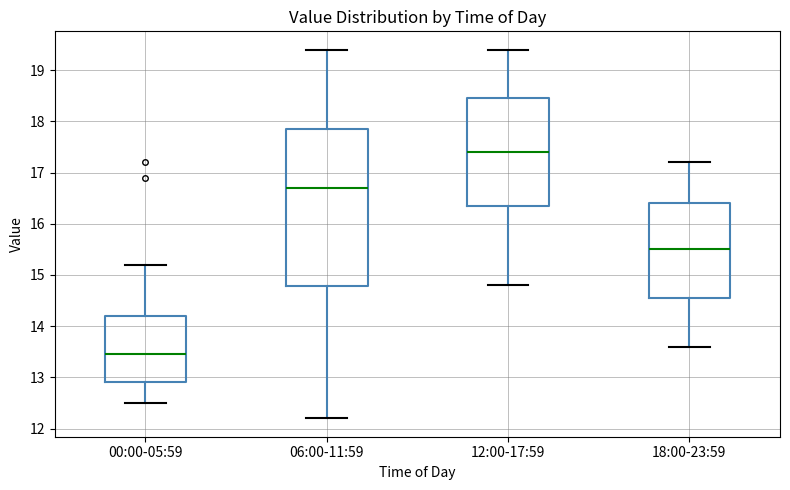

Reading left to right, transcribe this box plot: for each box, give where its median line is, the range the box spans, and where its two whiskers end, as read against the y-axis. The values are not printed on the chart, so give them approximately, as read against the axis.

00:00-05:59: median 13.5, box 12.9 to 14.2, whiskers 12.5 to 15.2
06:00-11:59: median 16.7, box 14.8 to 17.9, whiskers 12.2 to 19.4
12:00-17:59: median 17.4, box 16.4 to 18.5, whiskers 14.8 to 19.4
18:00-23:59: median 15.5, box 14.6 to 16.4, whiskers 13.6 to 17.2